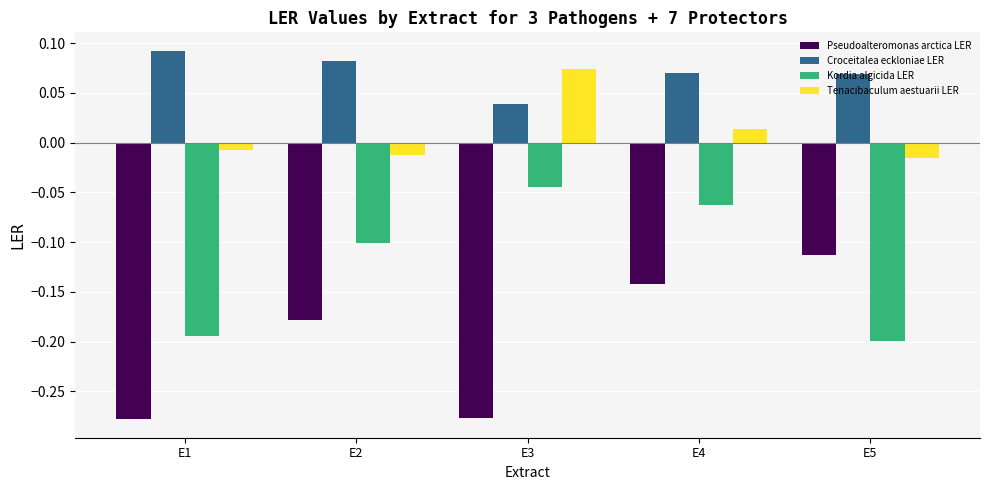

At how many categories does at least one series exceed 0?

5